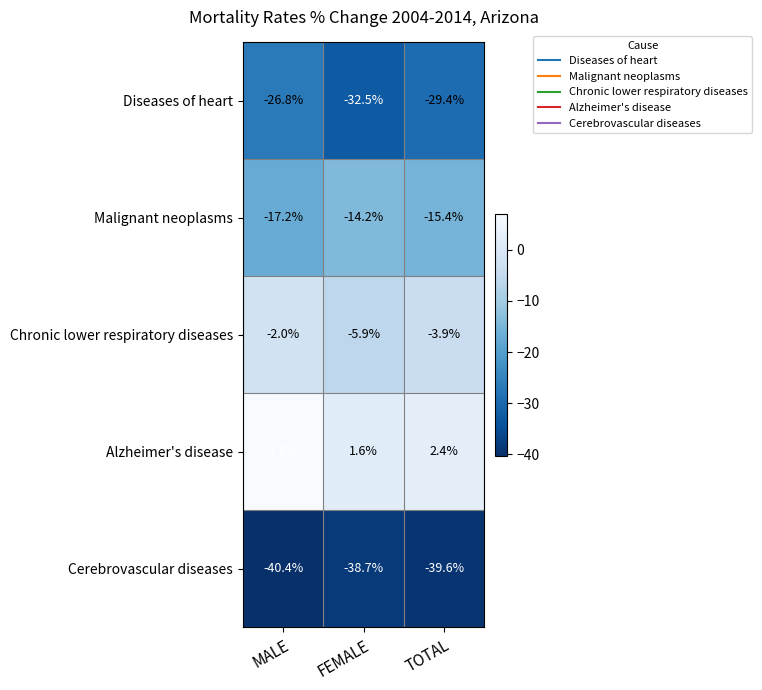

What is the difference between the maximum and minimum values in the Alzheimer's disease series?

5.5